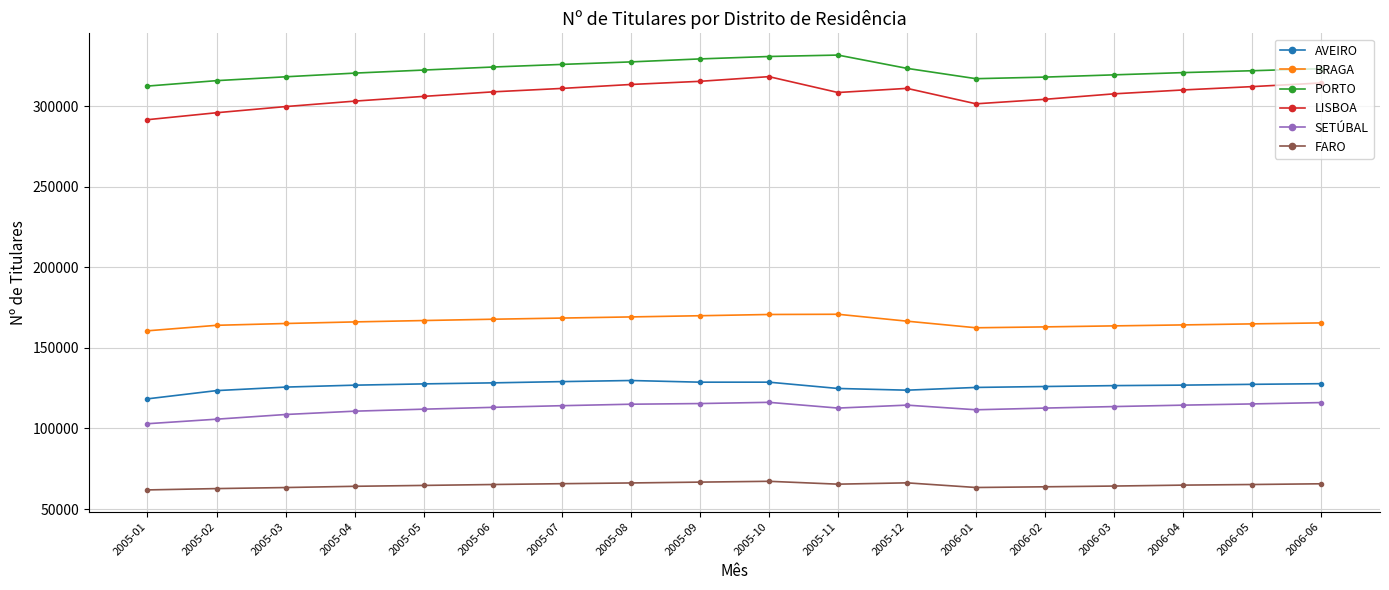

What is the sum of the SETÚBAL values at 2005-07 and 2006-04?

228619